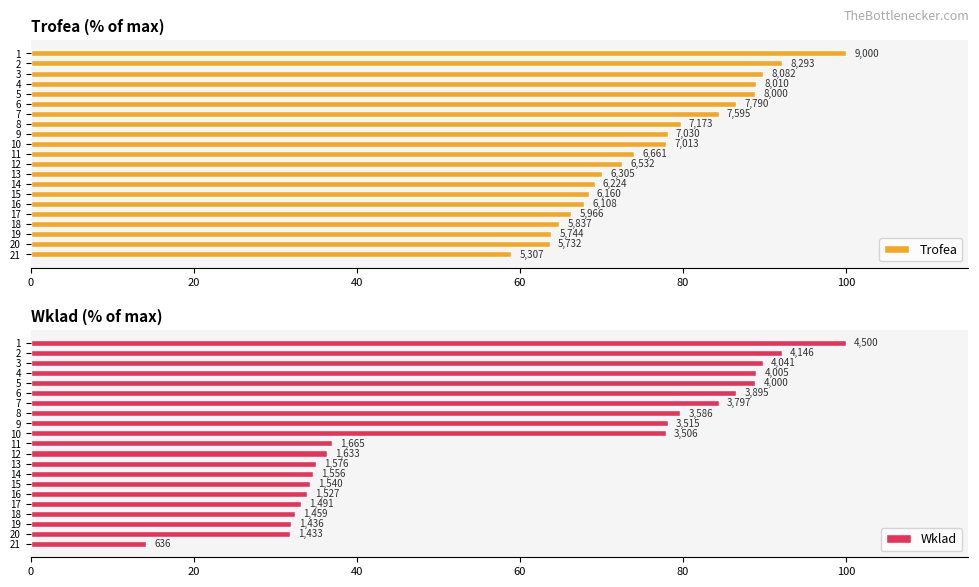

At 9, list the series in order from largest to smallest.

Trofea, Wklad